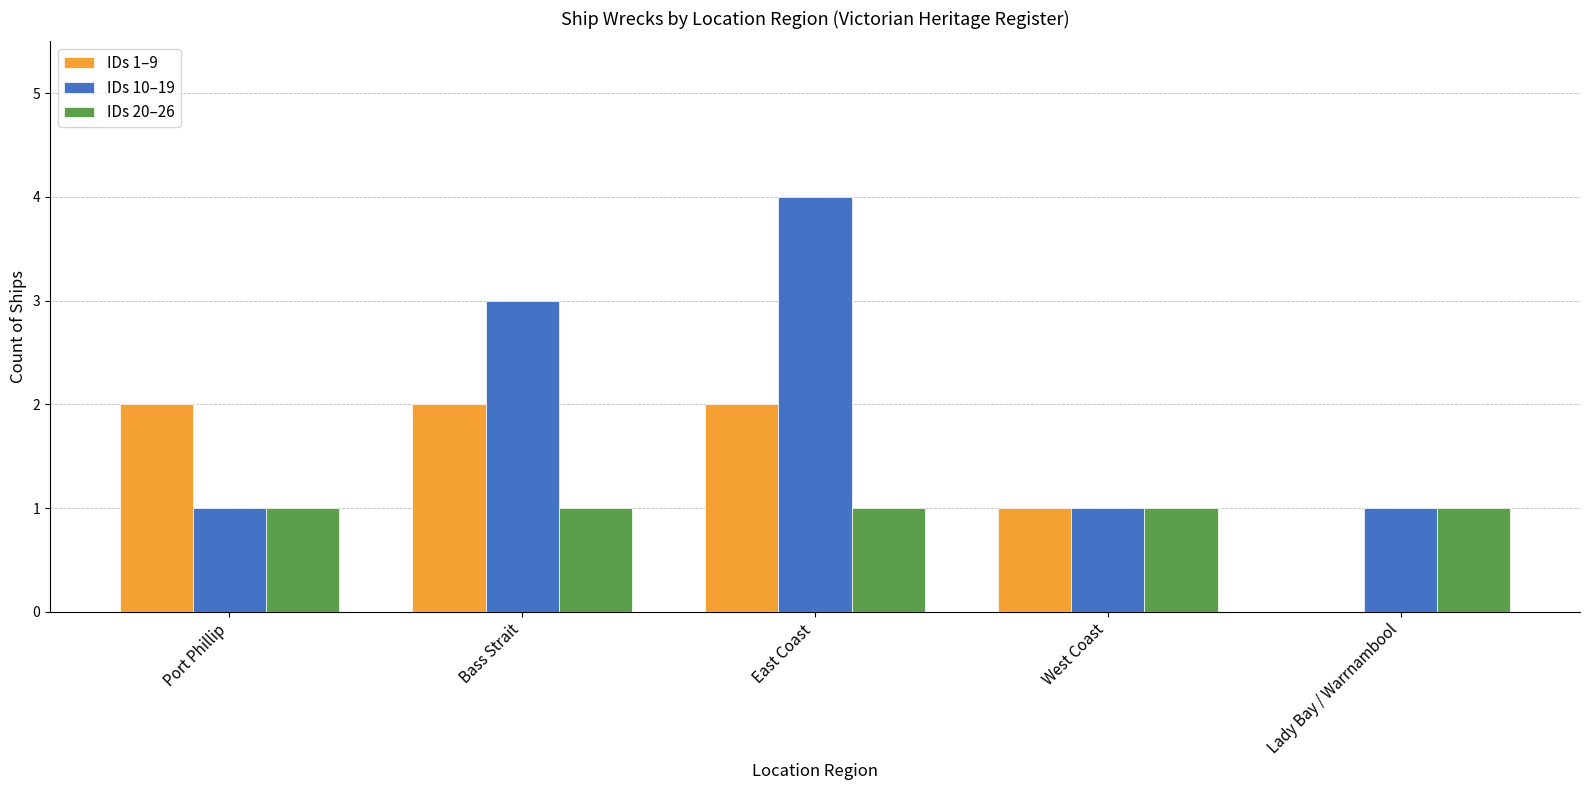

Are the bars grouped side by side (vs. stacked)?

Yes